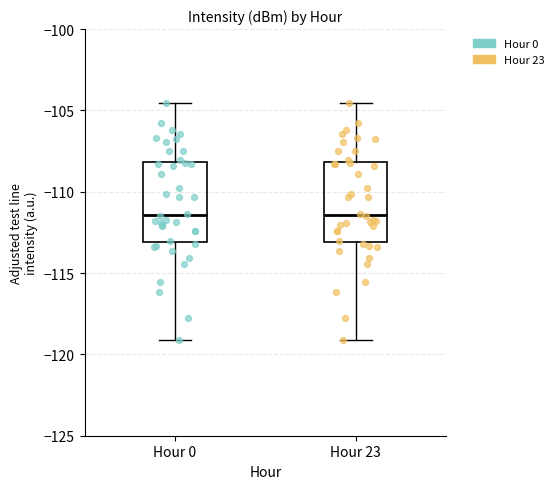

Reading left to right, transcribe this box plot: for each box, give where its median line is, the range the box spans, and where its two whiskers end, as read against the y-axis. The values are not printed on the chart, so give them approximately, as read against the axis.

Hour 0: median -111.5, box -113.0 to -108.0, whiskers -119.0 to -104.5
Hour 23: median -111.5, box -113.0 to -108.0, whiskers -119.0 to -104.5